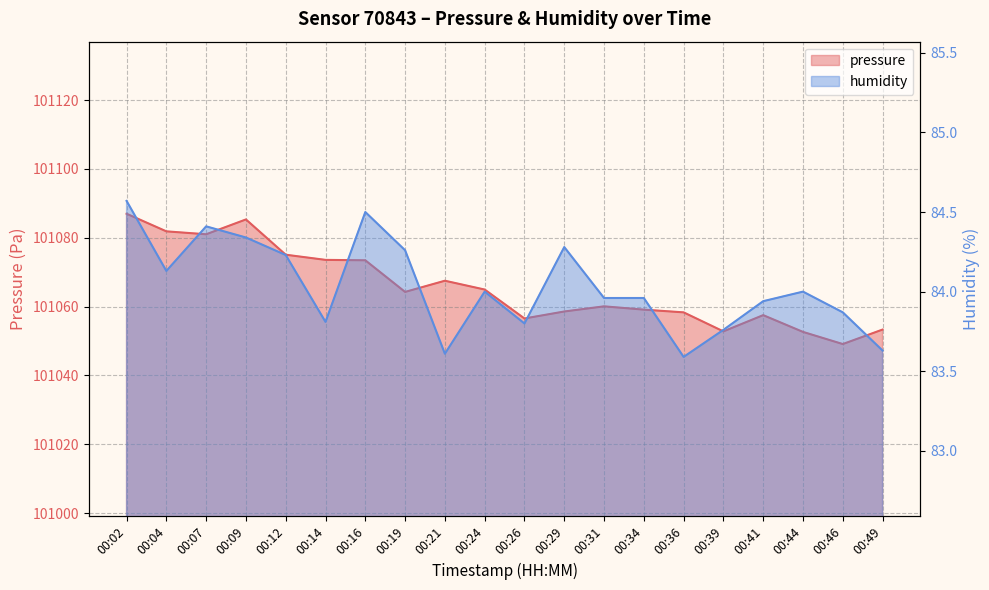

Between 00:24 and 00:34, which series saw the biggest shift?

pressure